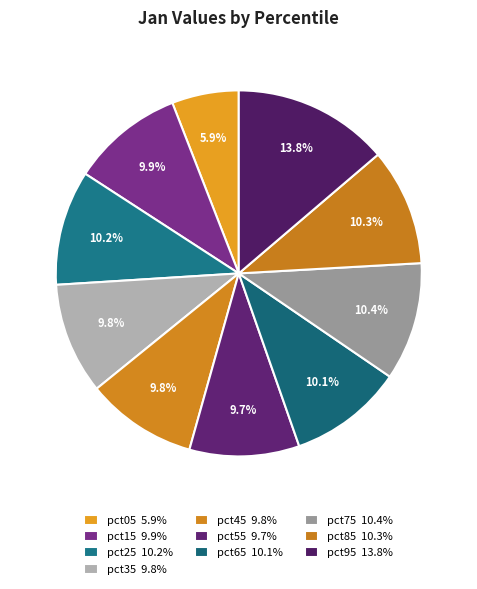

How many slices are in this pie chart?

10